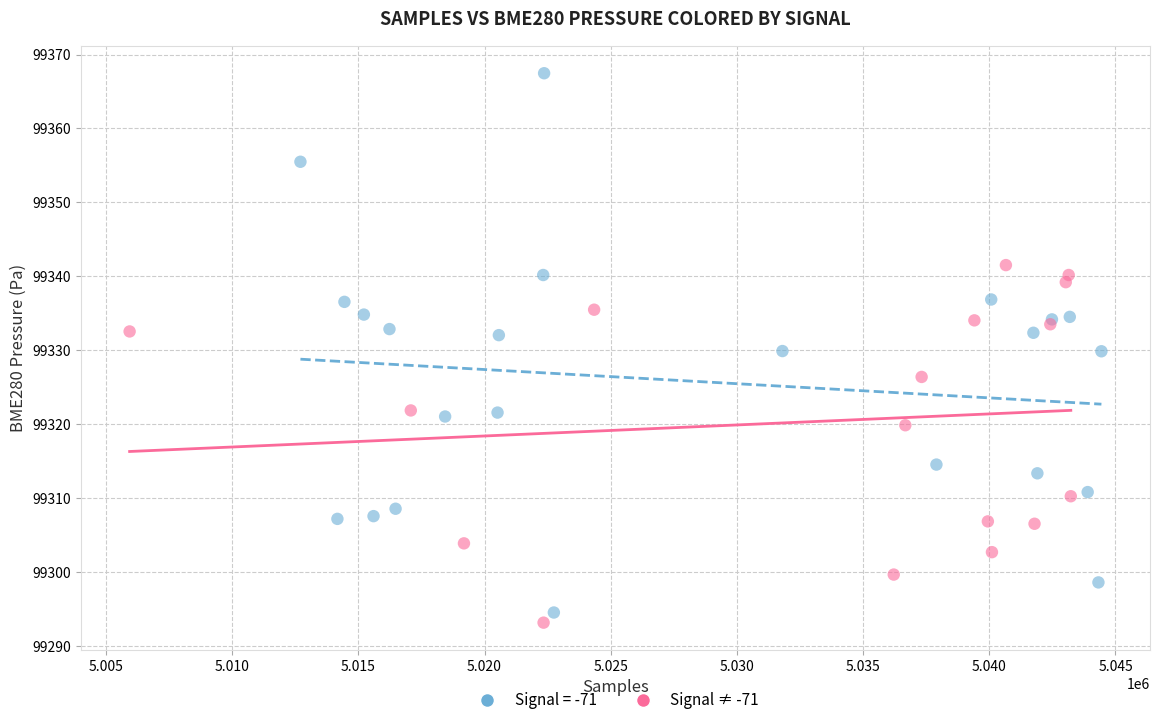

Which series contains the highest Y value?

Signal = -71